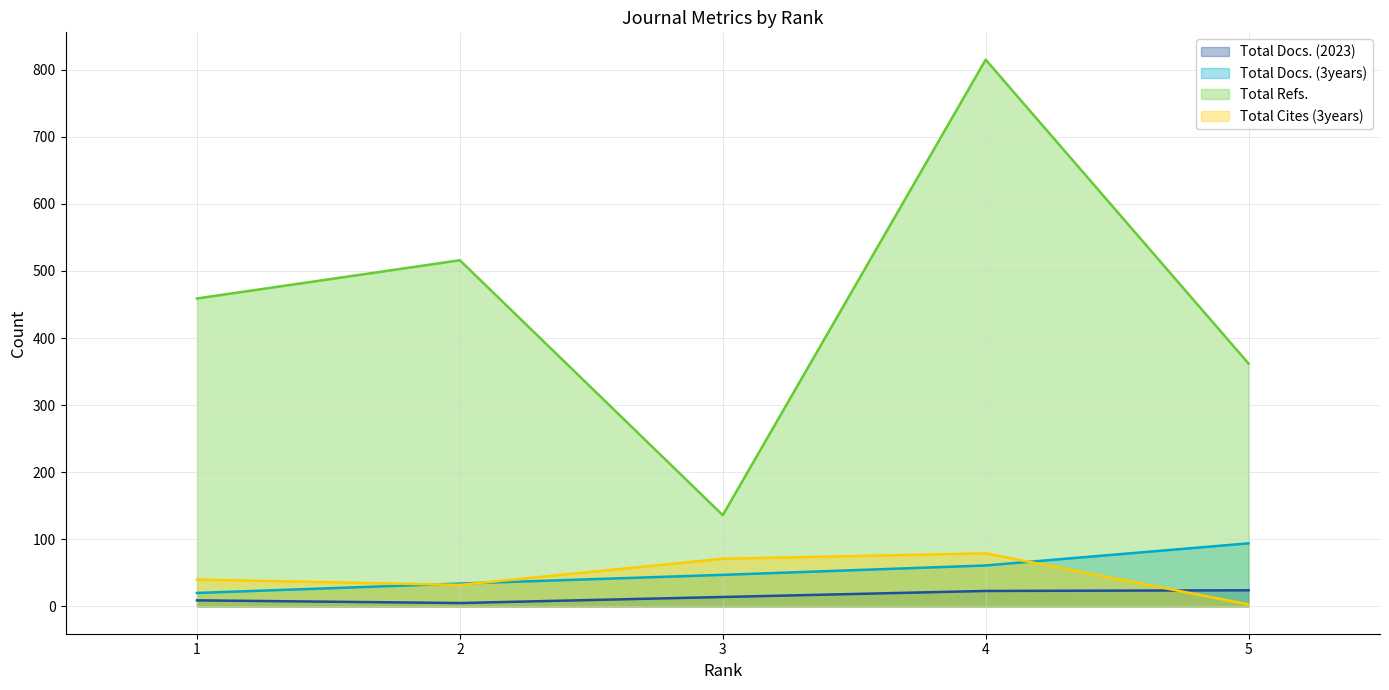

Where is the first local minimum for Total Refs.?

3